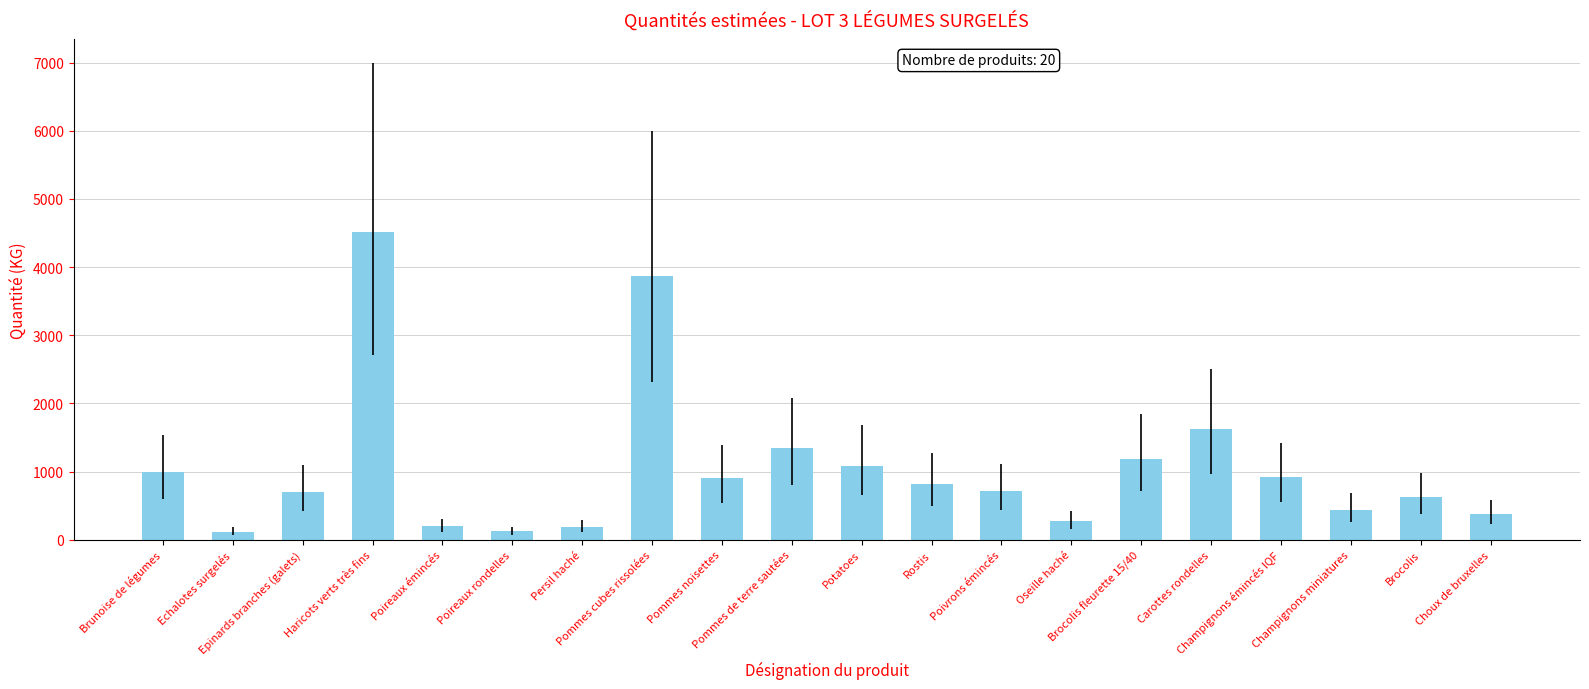

At which label is the value closest to 2313?

Carottes rondelles